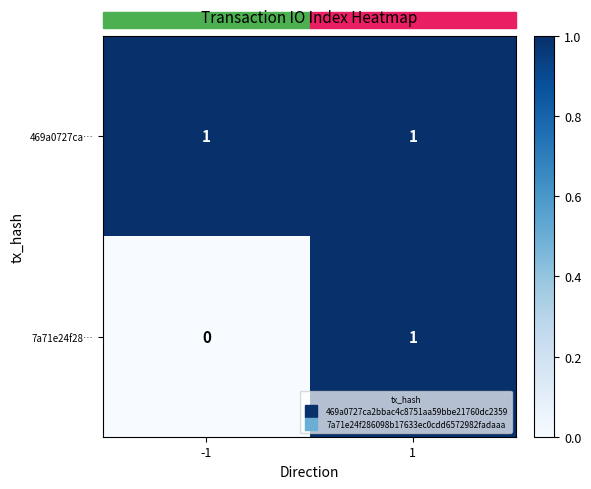

The value of 469a0727ca… at 1 is 1. True or false?

True